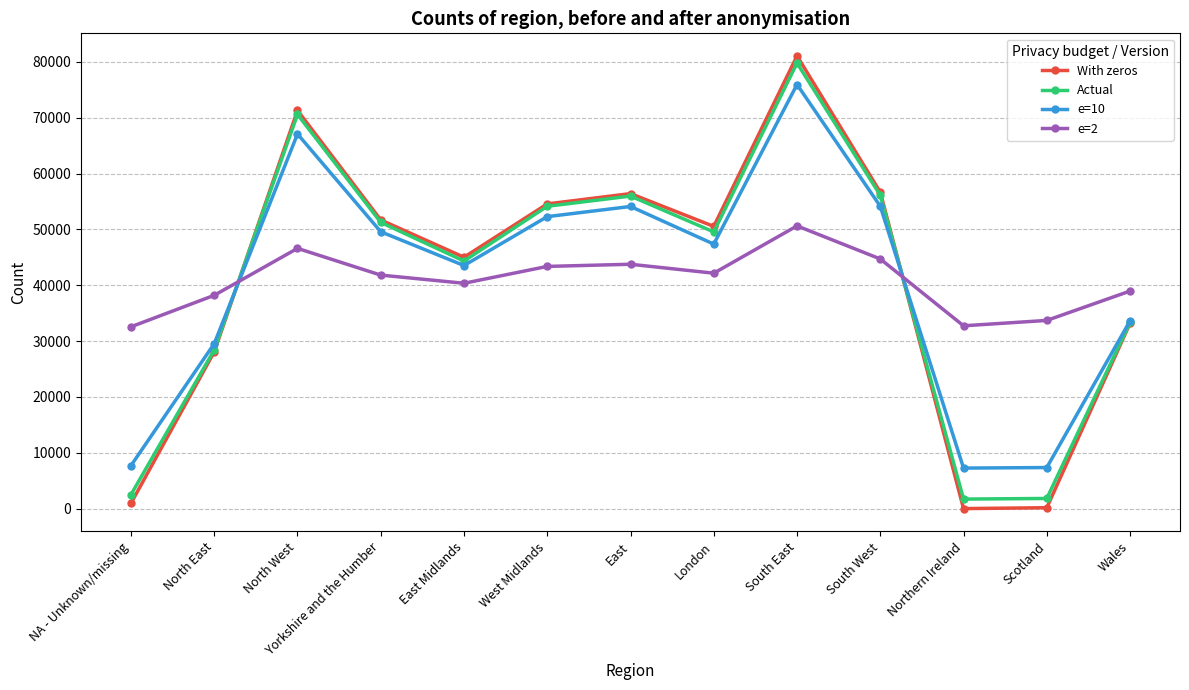

Which series changed the most between NA - Unknown/missing and East?

With zeros